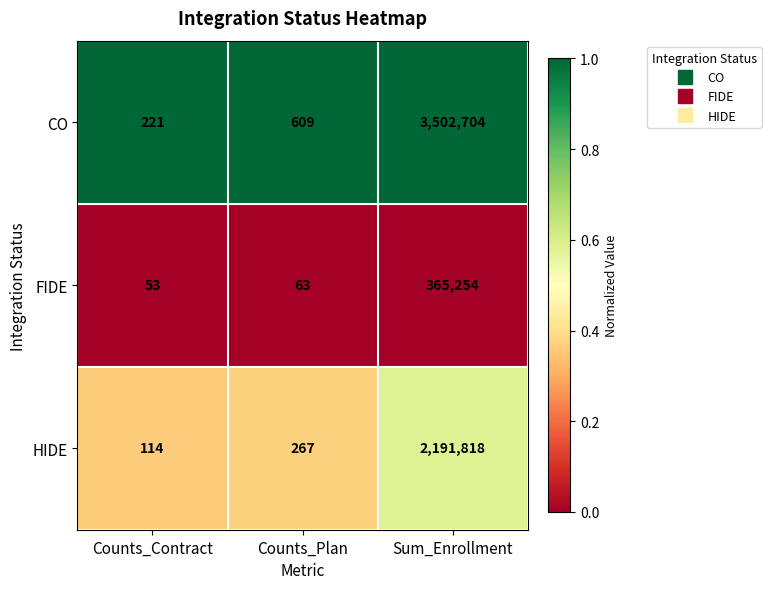

True or false: FIDE has a value of 63 at Counts_Plan.

True